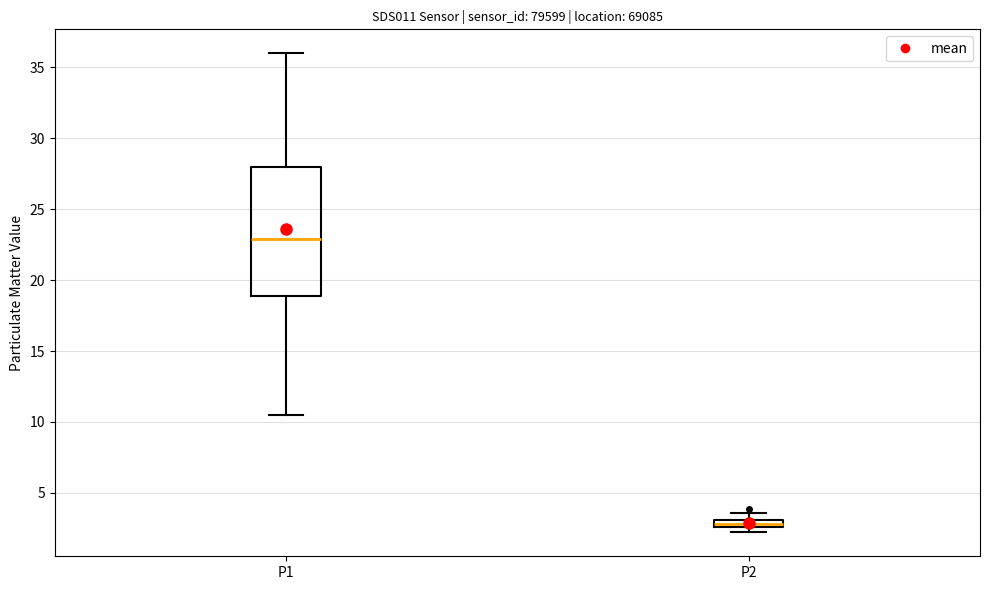

Where is the lower edge of the box for P1 on the y-axis? The values are not printed on the chart, so give them approximately, as read against the axis.

19.0